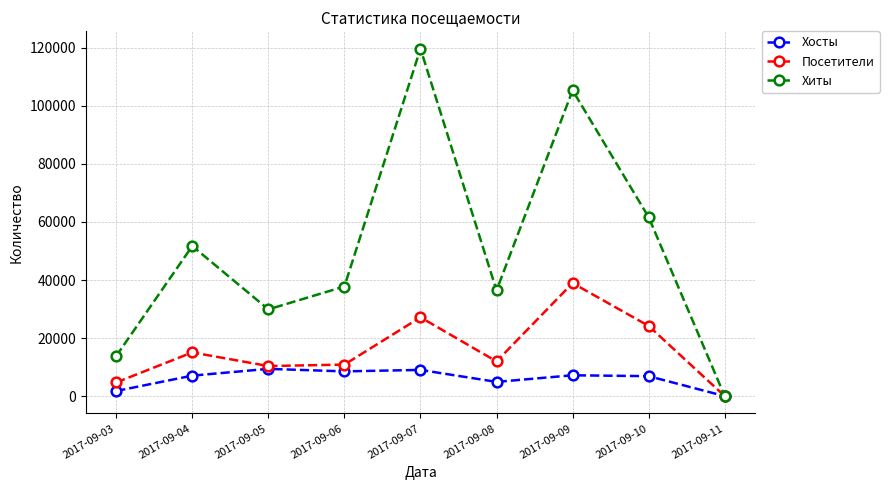

List the series in order of their peak value, highest first.

Хиты, Посетители, Хосты